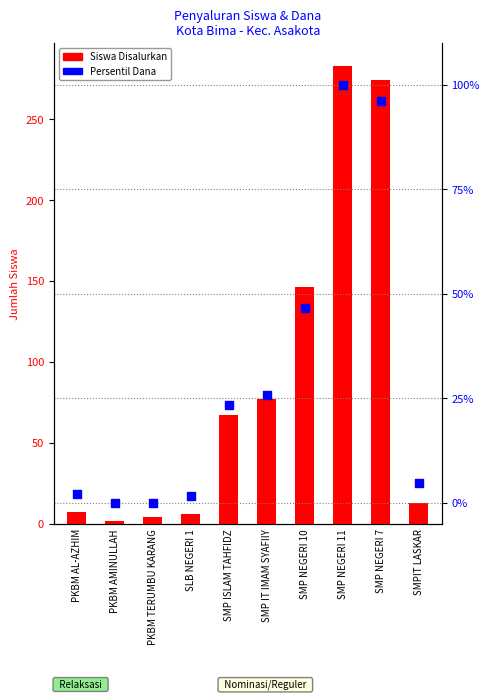

Which series has the largest Y range (max minus min)?

Siswa Disalurkan